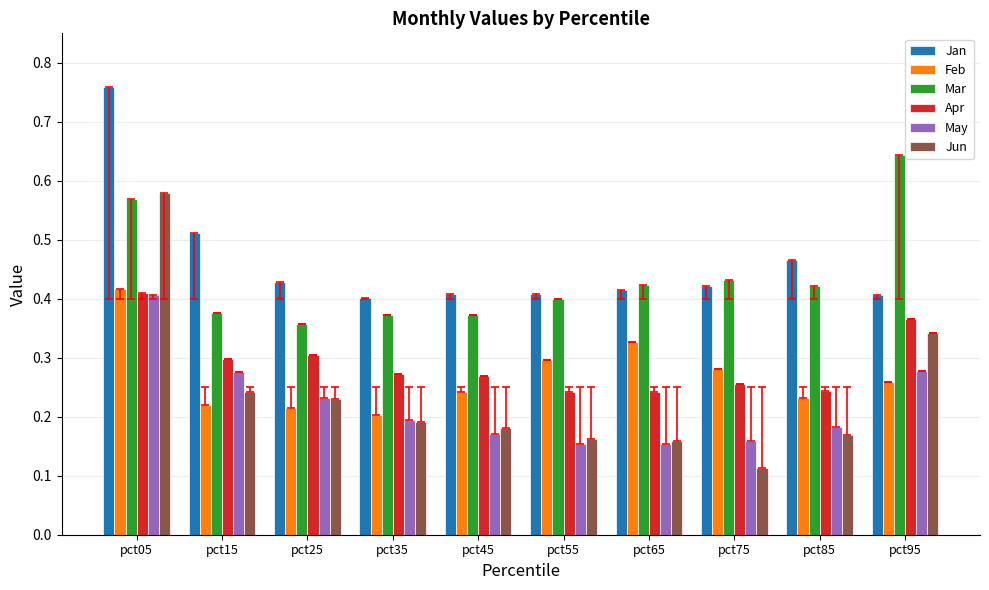

What are all the series names shown in the legend?

Jan, Feb, Mar, Apr, May, Jun